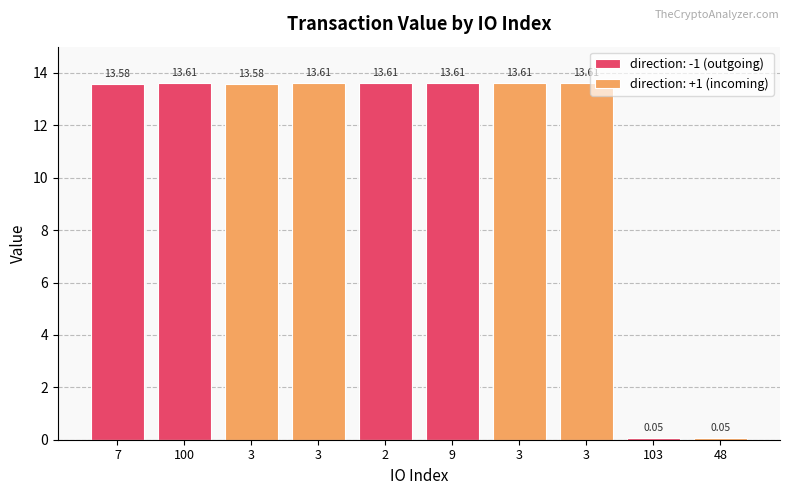

Which label corresponds to the largest value in the chart?

100